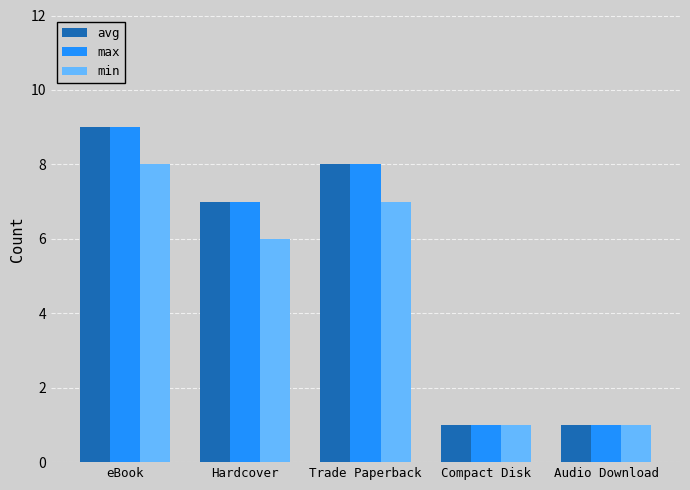

How many bars are there in total?

15